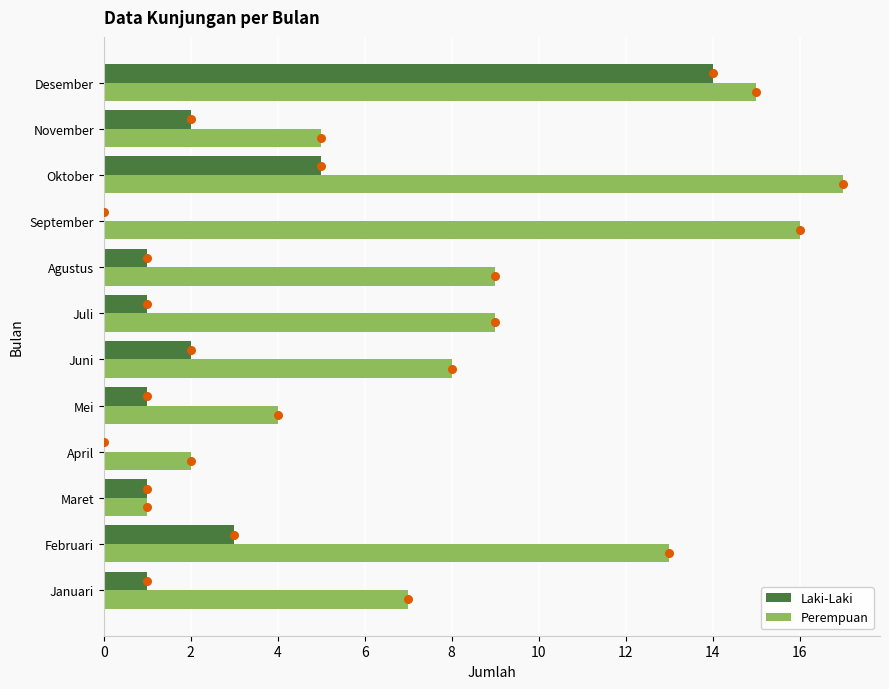

Which series has the largest Y range (max minus min)?

Perempuan